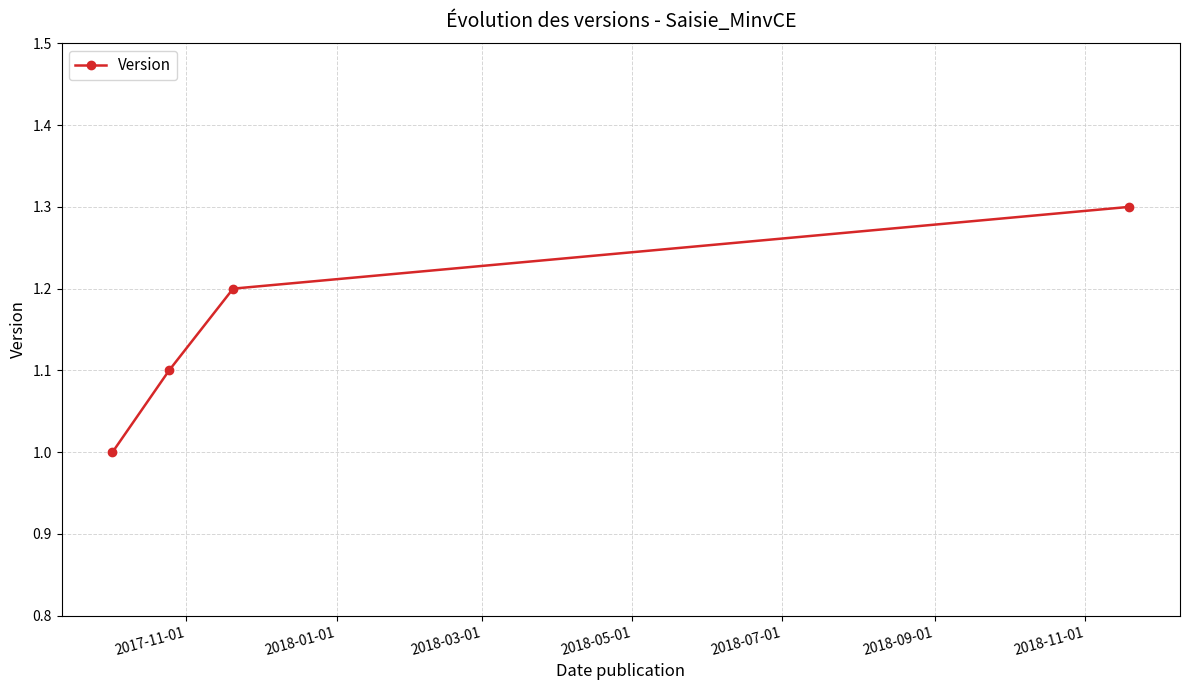

Reading left to right, what are all the values shown in this chart?

1.0	1.1	1.2	1.3